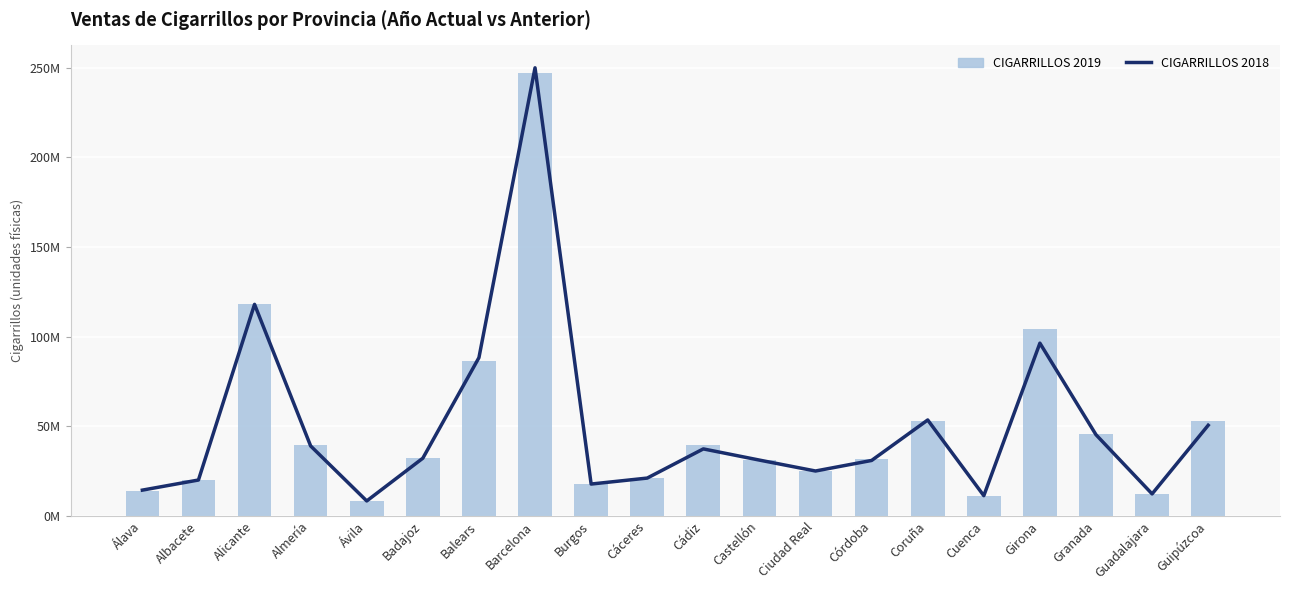

Which category has the lowest value across all series?

Ávila